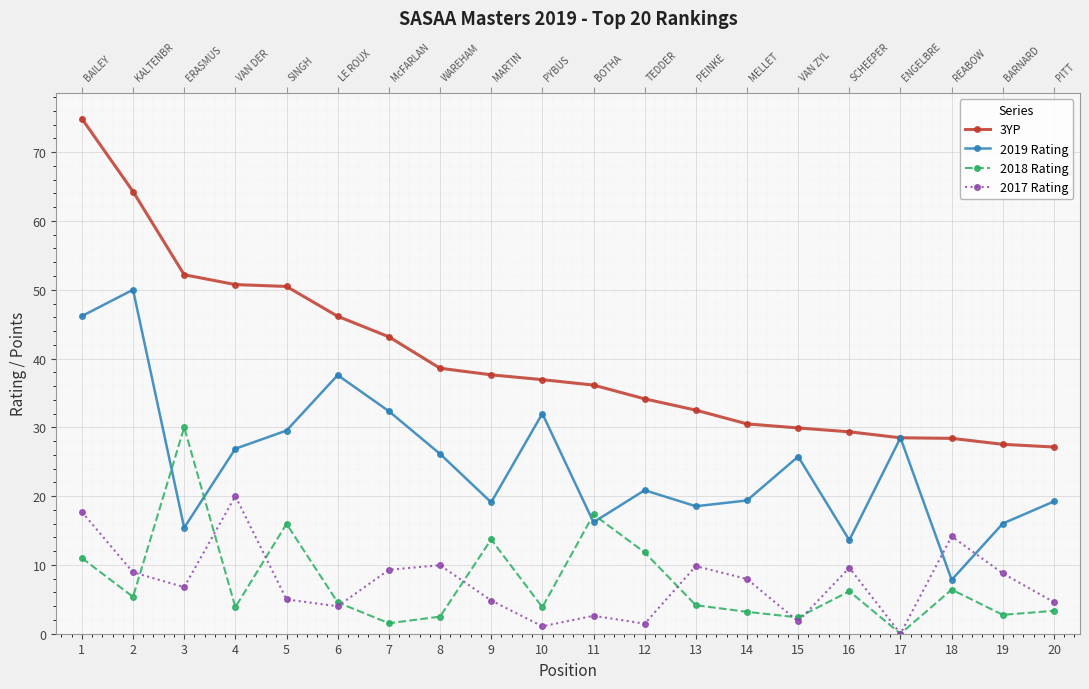

How many data points does each series have?

20